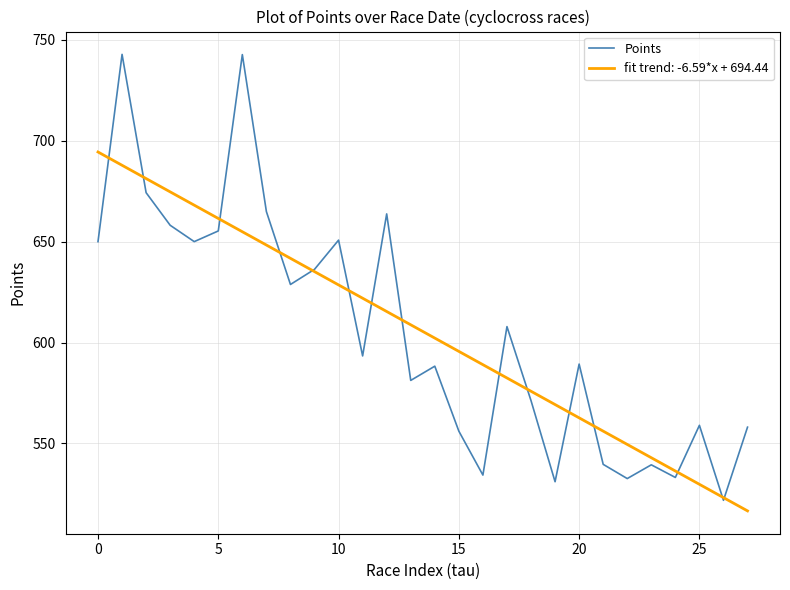

What is the smallest value displayed?

516.5